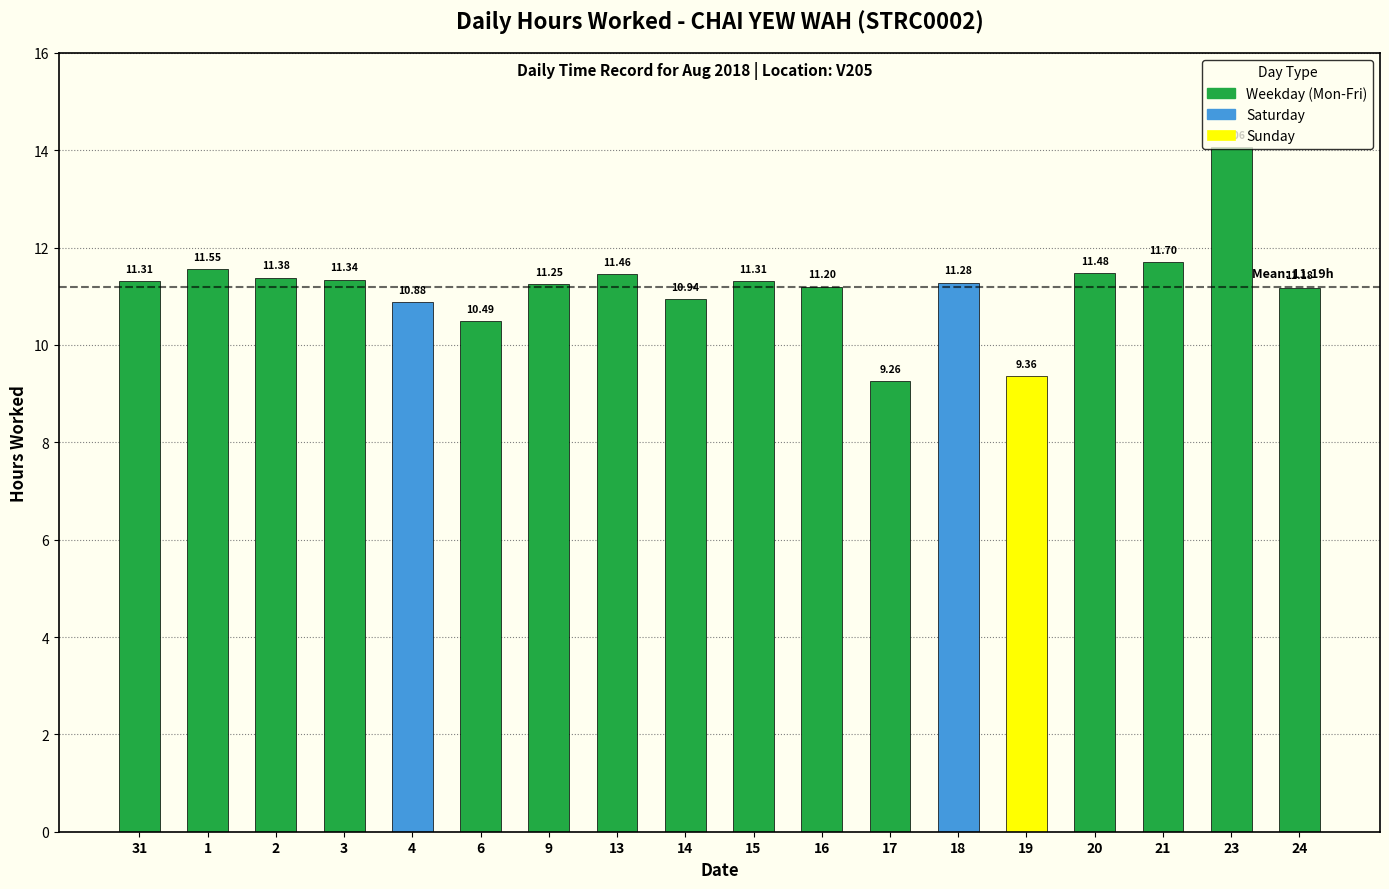

Are the bars horizontal?

No